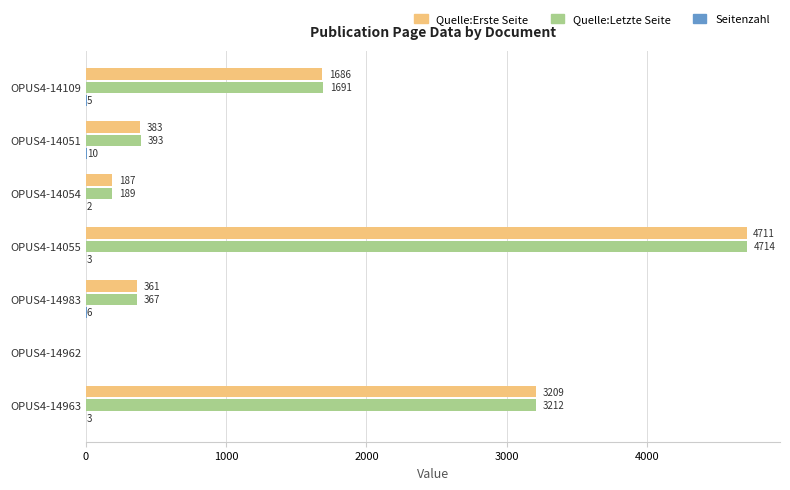

Which series has the widest spread of values?

Quelle:Letzte Seite